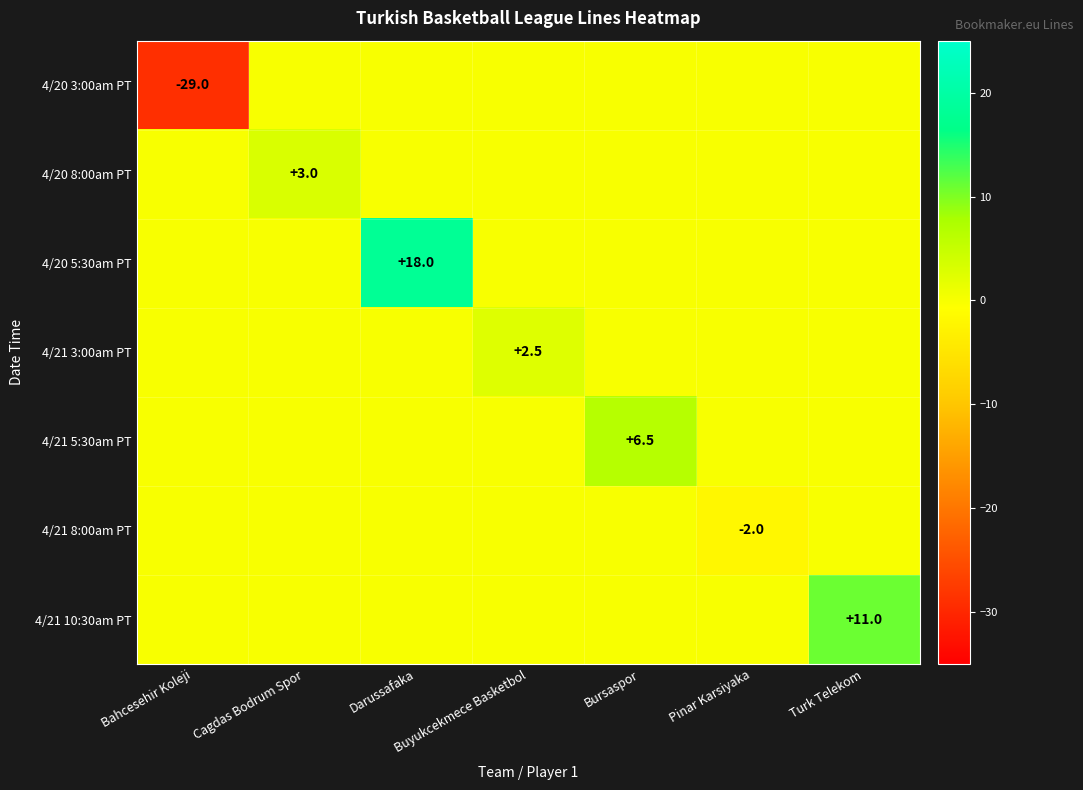

Is it true that 4/21 3:00am PT equals 3.3 at Buyukcekmece Basketbol?

False